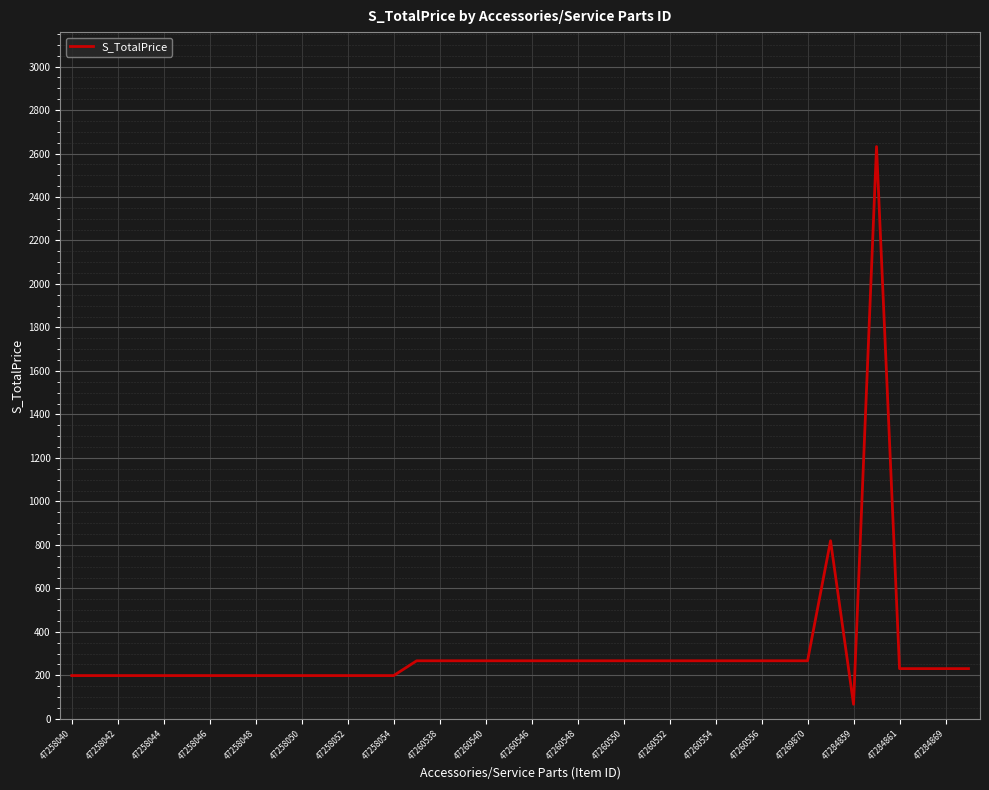

What is the difference between the maximum and minimum values?

2565